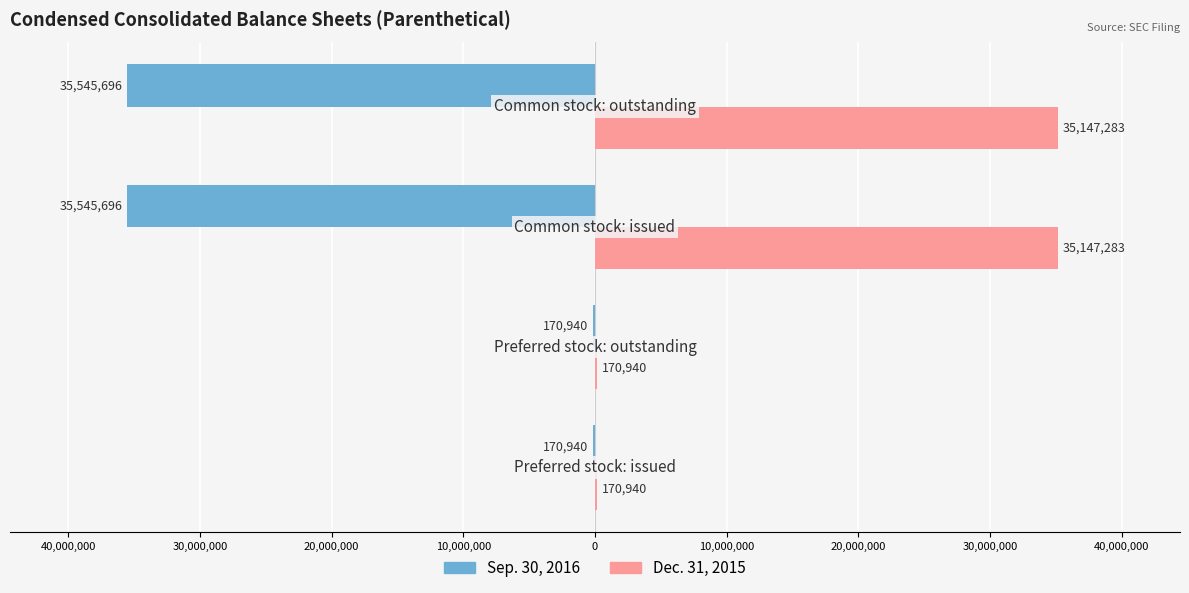

Which series has the largest range (max minus min)?

Sep. 30, 2016